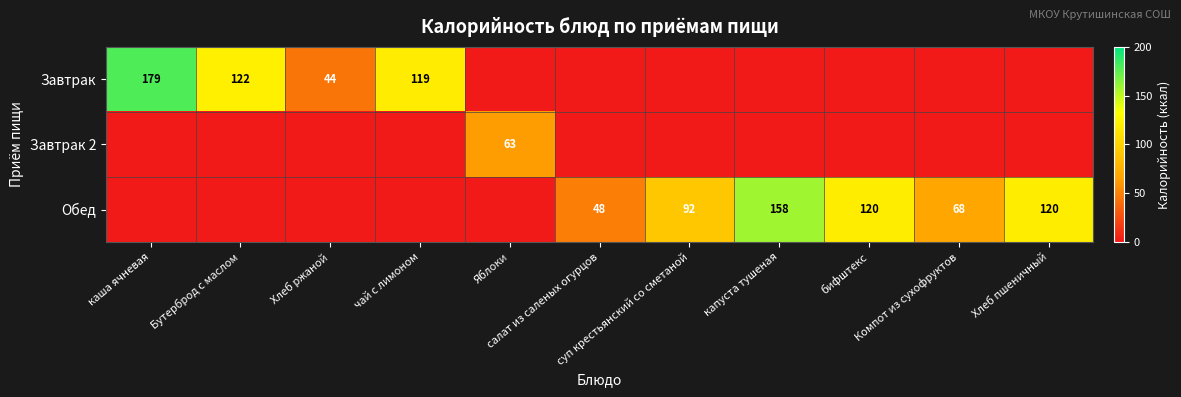

At which category is the sum across all series the highest?

каша ячневая